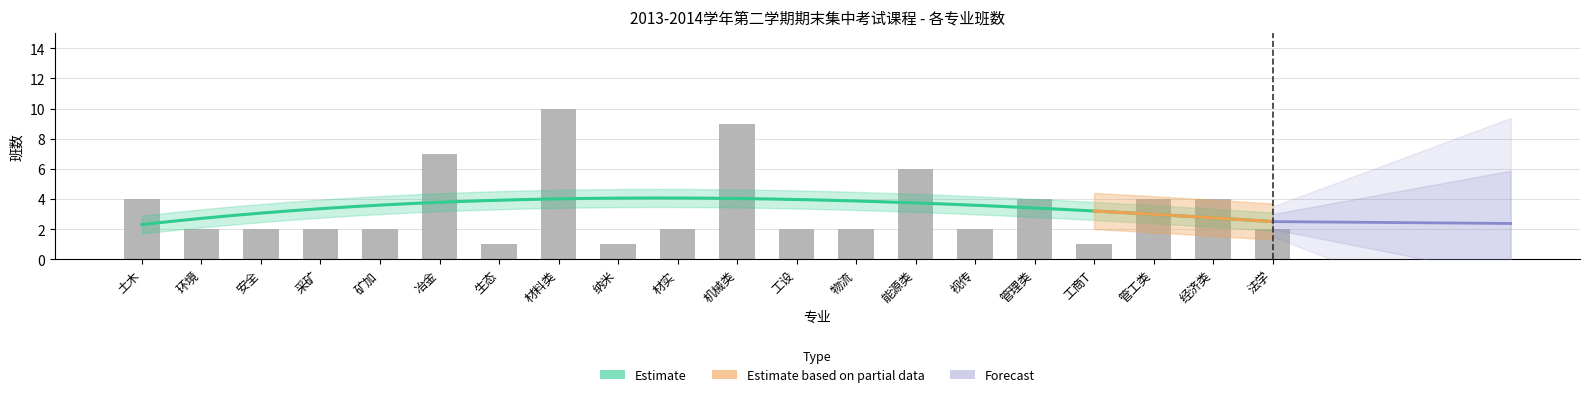

Are the bars grouped side by side (vs. stacked)?

No